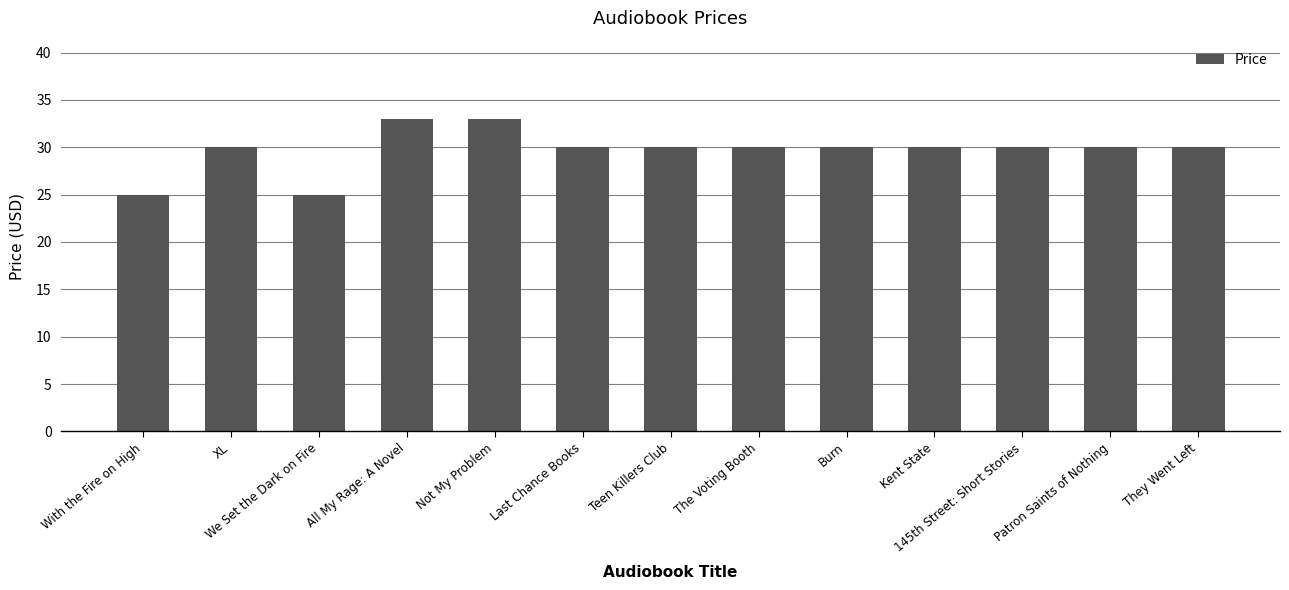

Between Kent State and With the Fire on High, which is larger?

Kent State